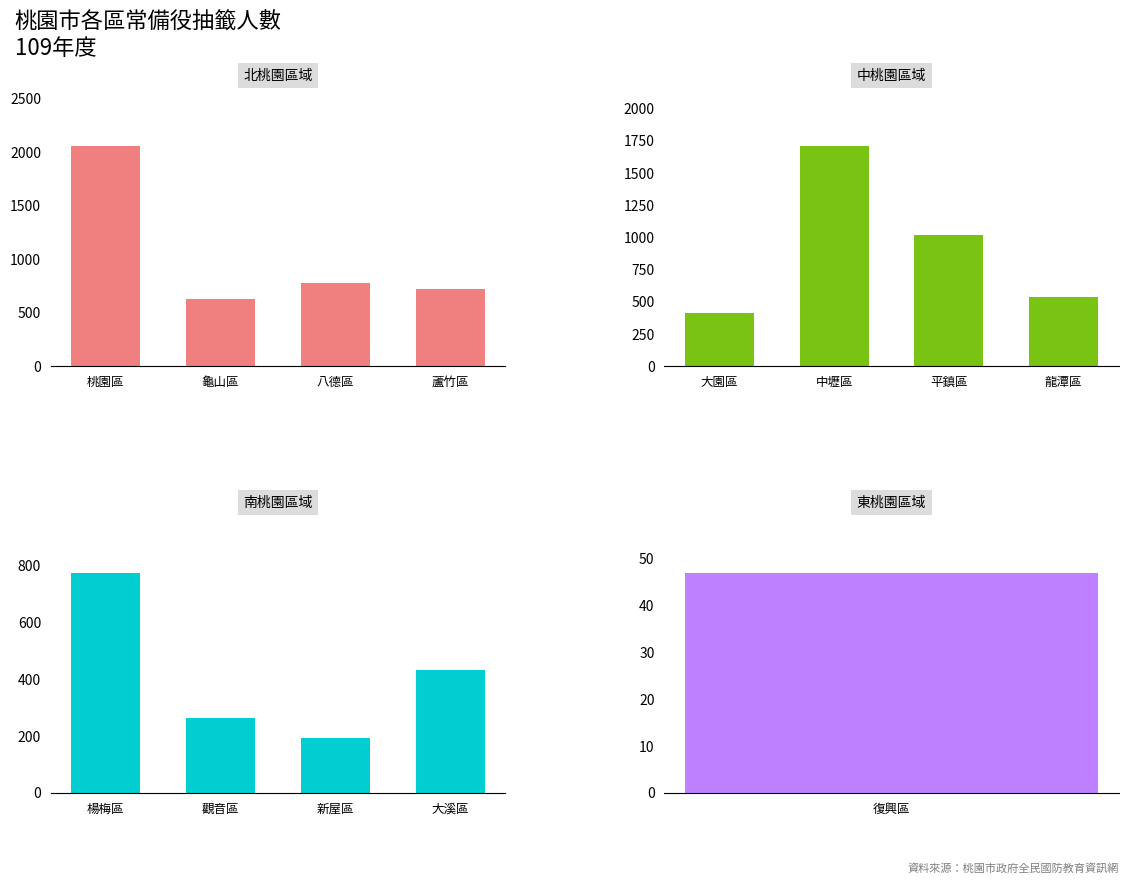

What is the difference between the highest and lowest values at 桃園區?

1645